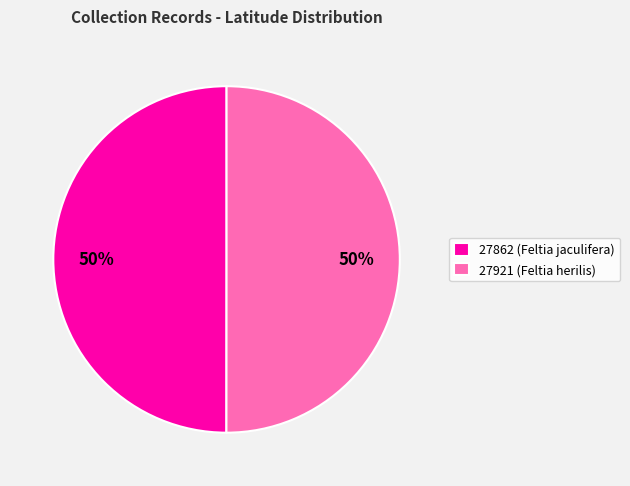

Is it true that 27921 is 50% of the pie?

True